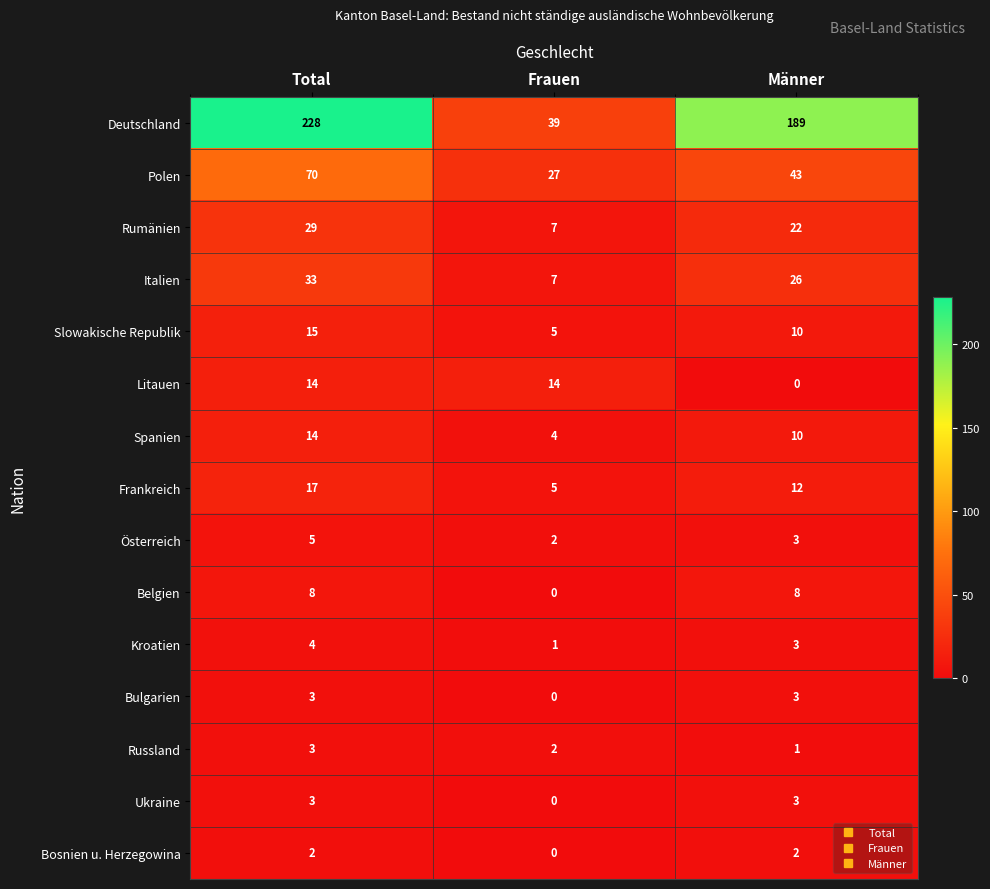

What is the difference between the highest and lowest values at Total?

226